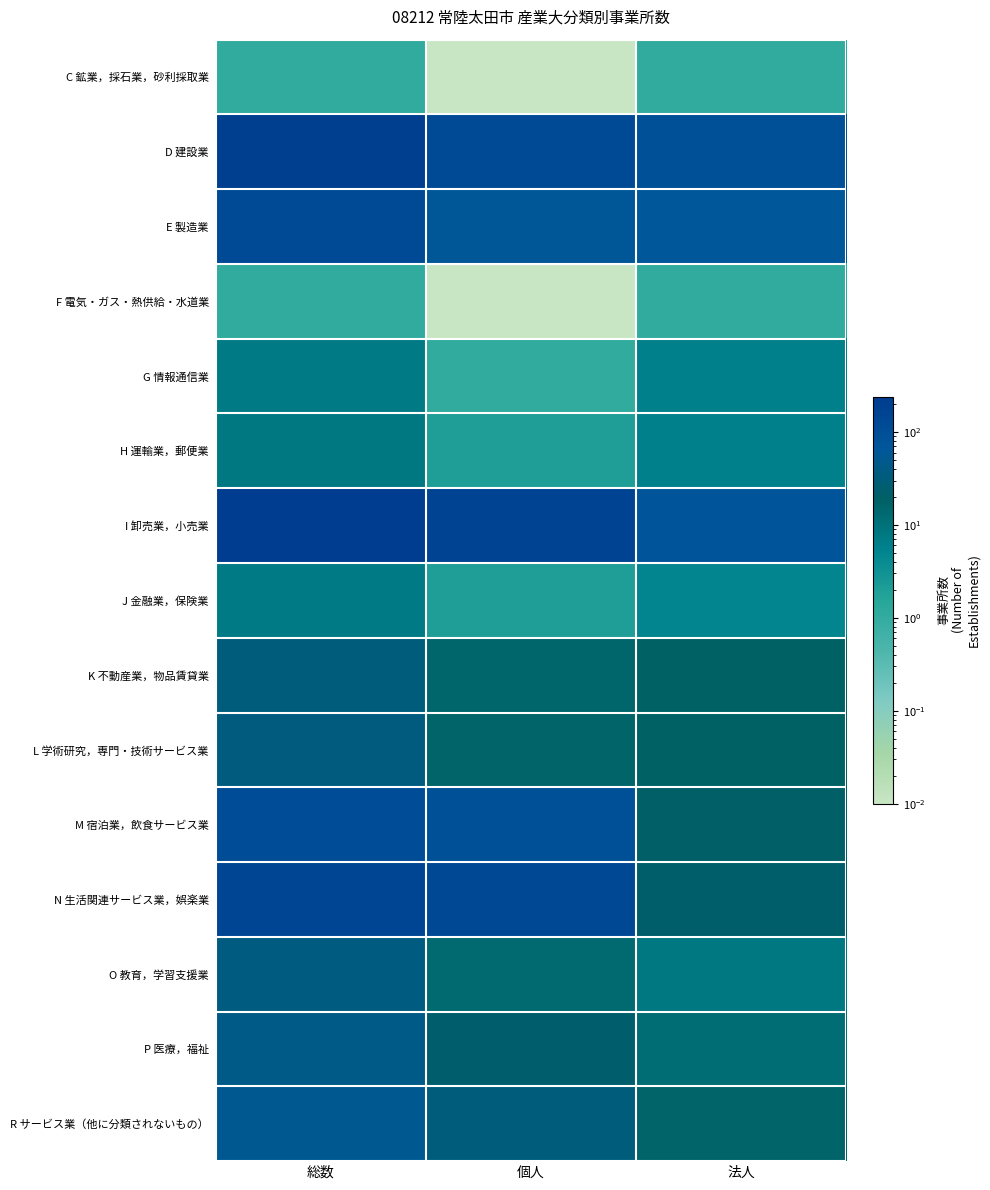

How many data points does each series have?

3